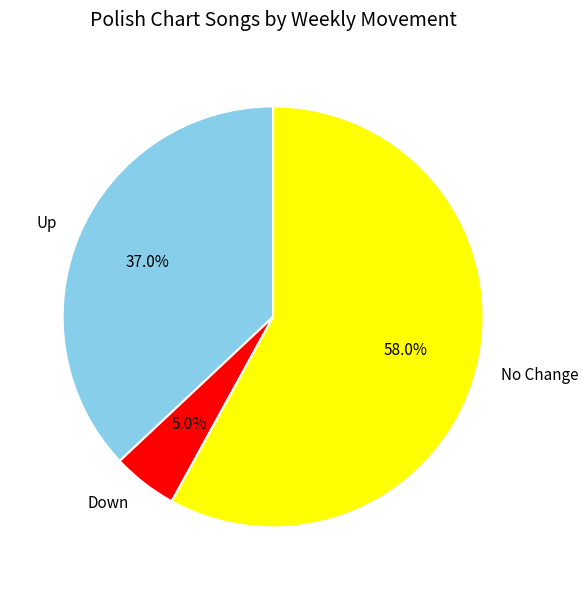

What is the majority slice?

No Change